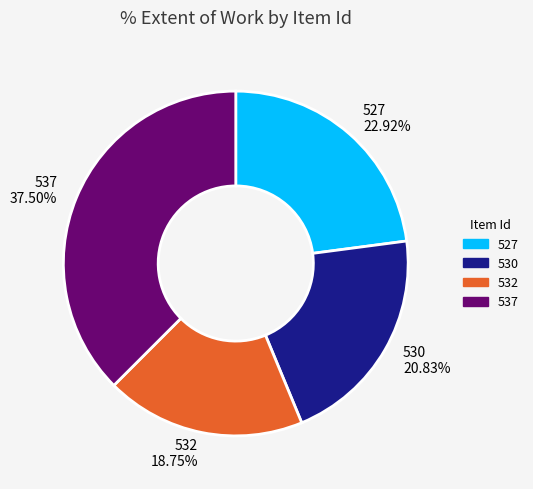

How much of the chart is everything except 537?

62.5%